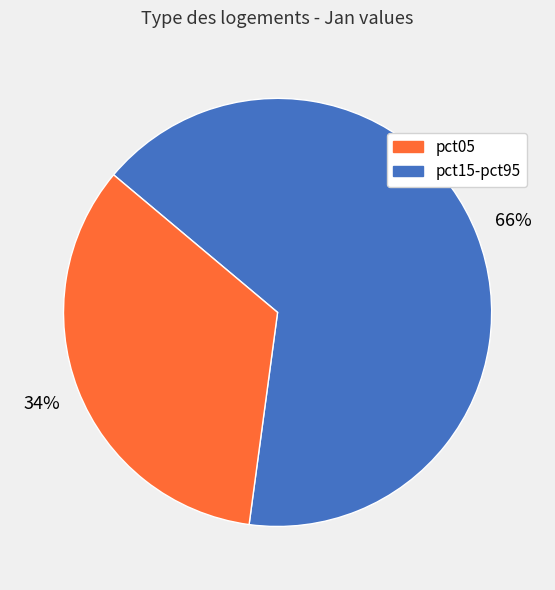

How many slices are in this pie chart?

2